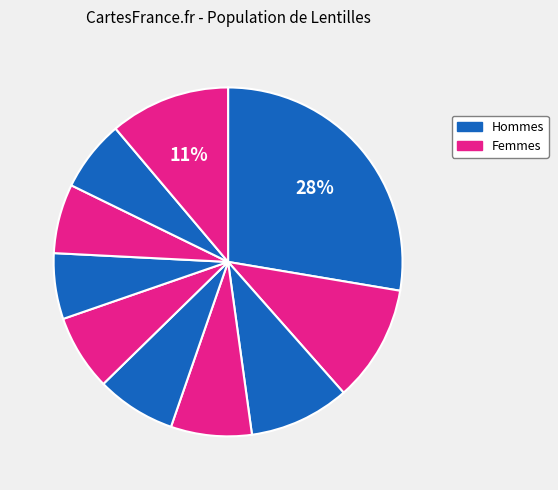

How many slices are in this pie chart?

10